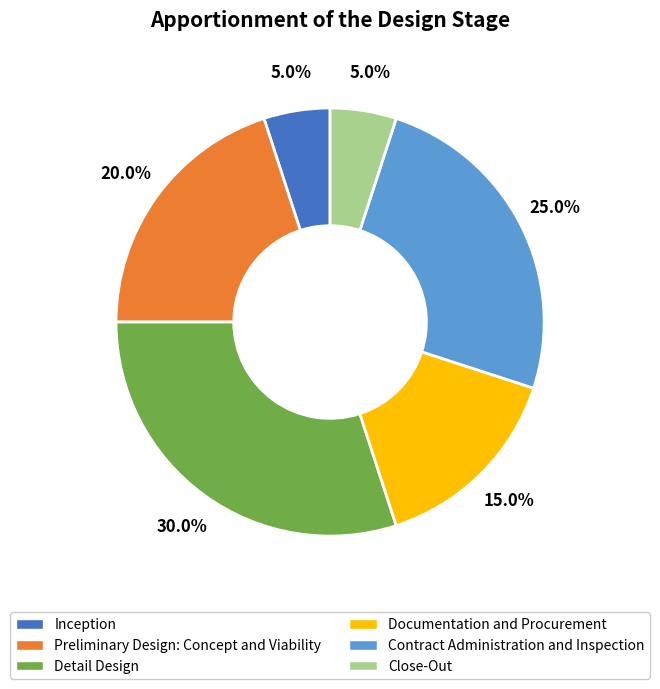

What is the total percentage of Preliminary Design: Concept and Viability and Detail Design?

50.0%